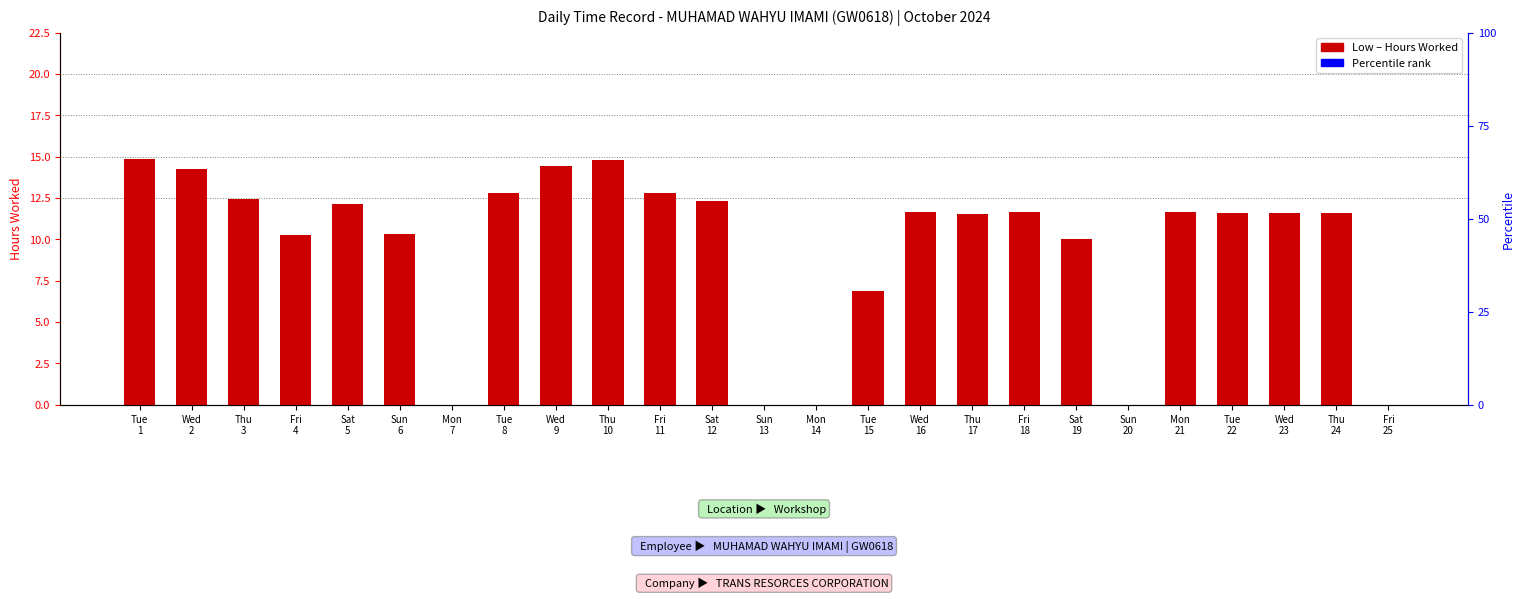

What is the average value?

9.6